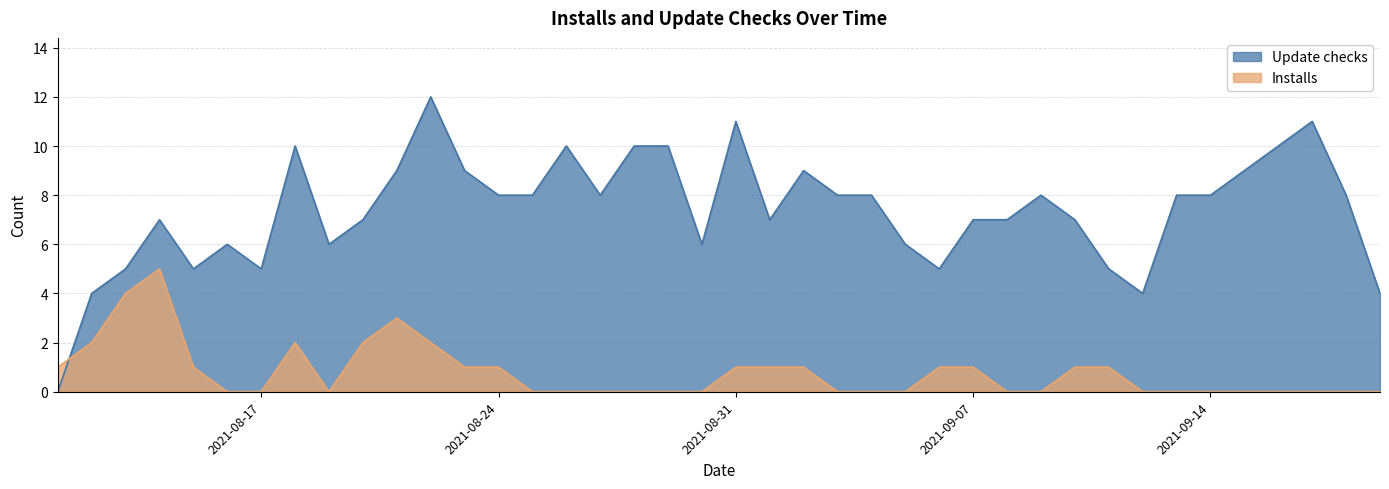

What is the maximum value for Installs?

5